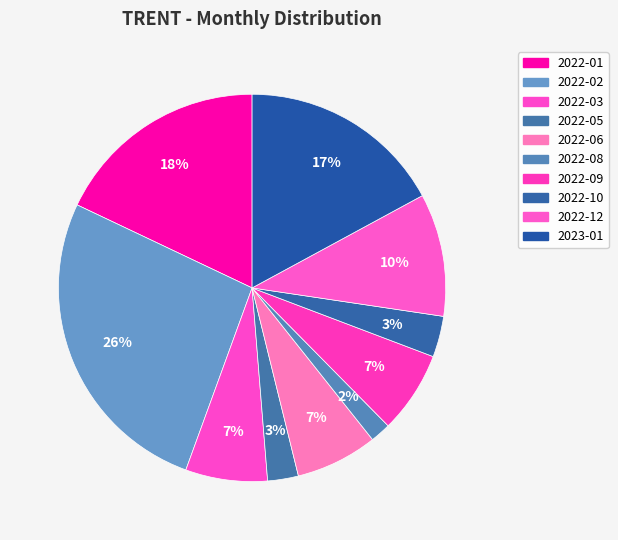

To the nearest percent, what percentage of the pie is 2022-01?

18%